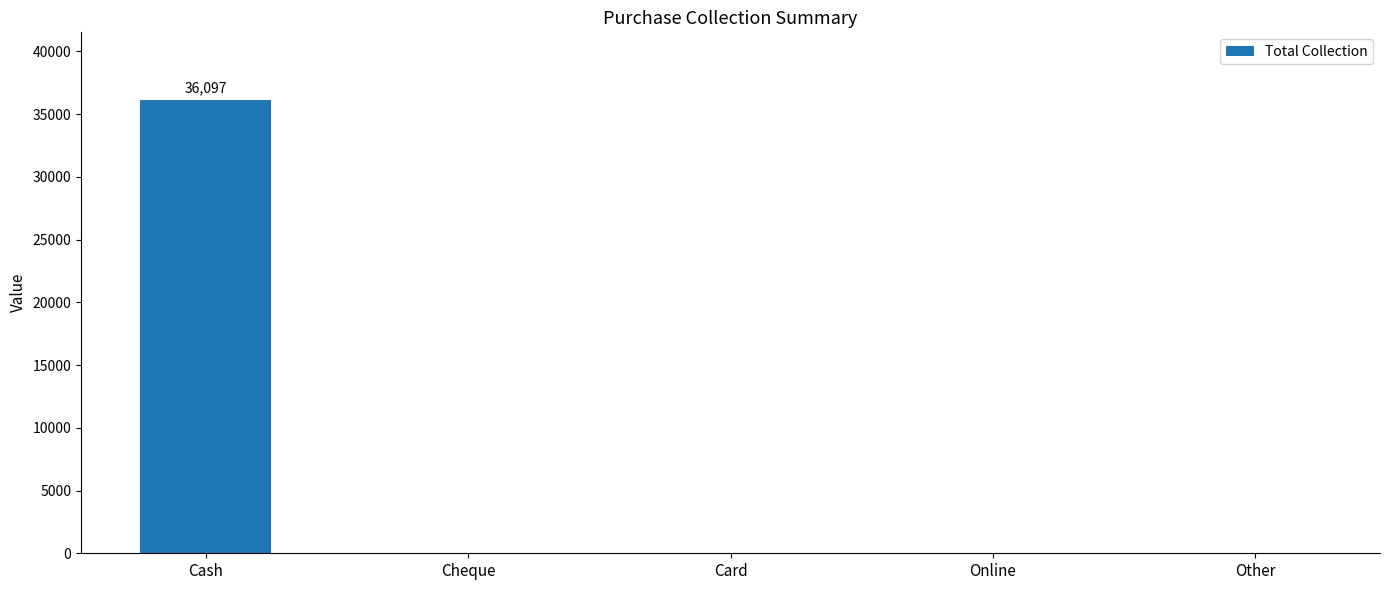

Which has a higher value, Other or Cash?

Cash